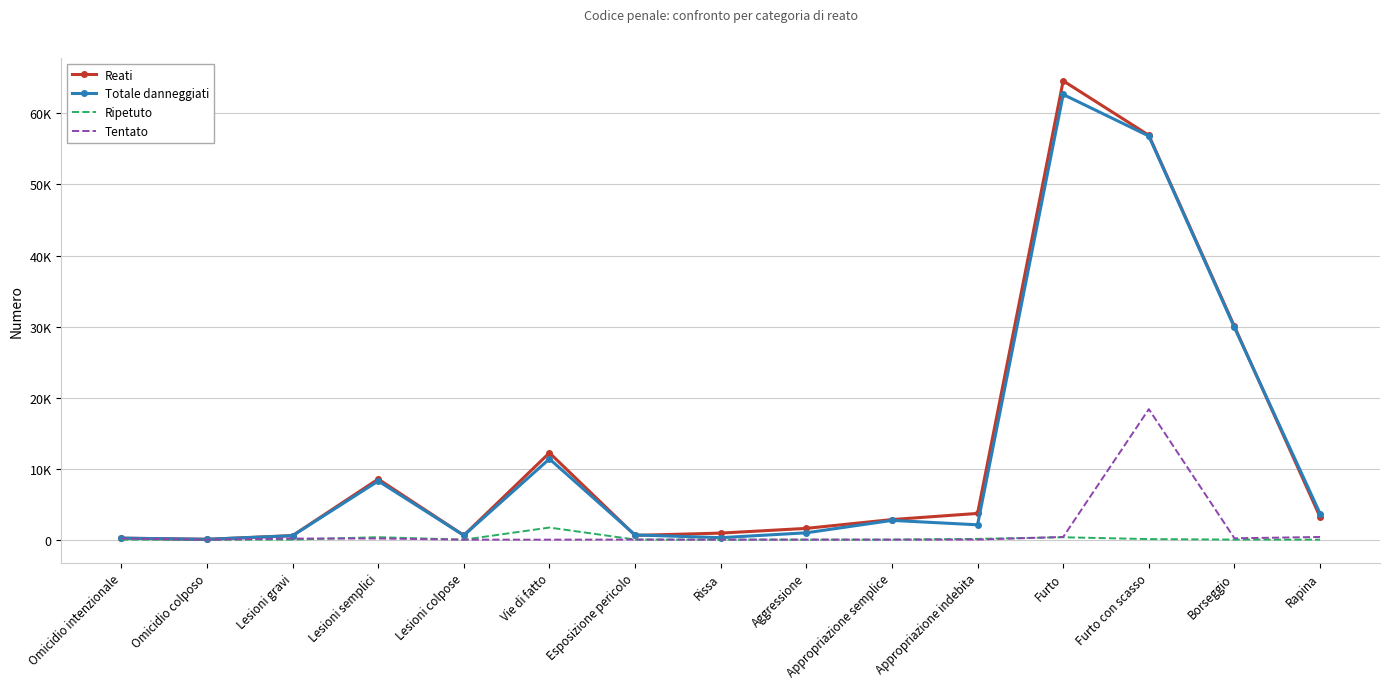

What are all the series names shown in the legend?

Reati, Totale danneggiati, Ripetuto, Tentato